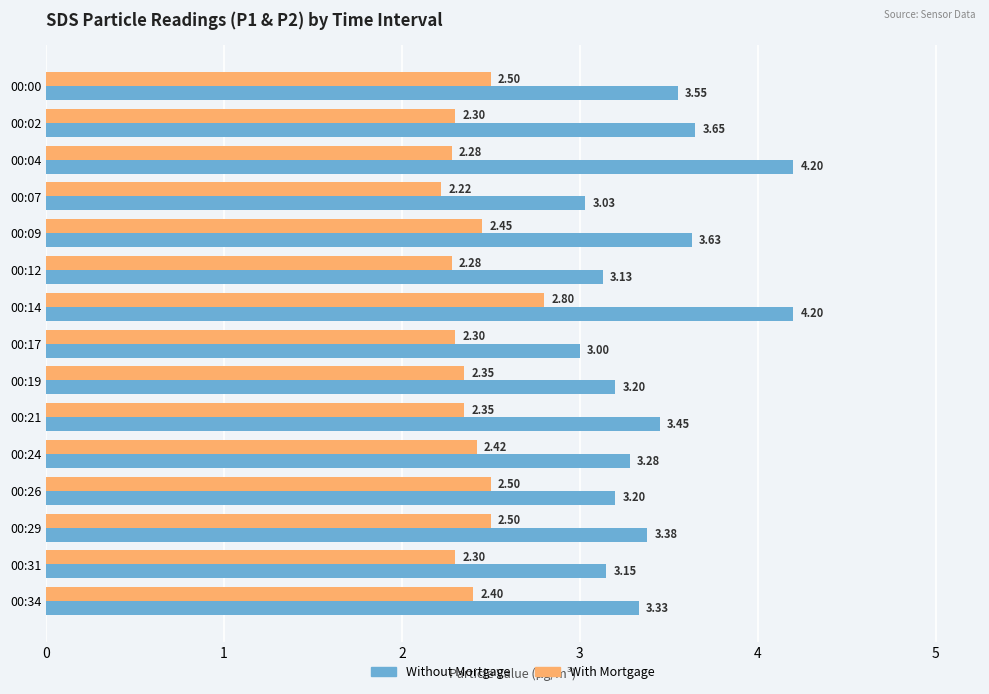

At 00:19, list the series in order from smallest to largest.

With Mortgage, Without Mortgage